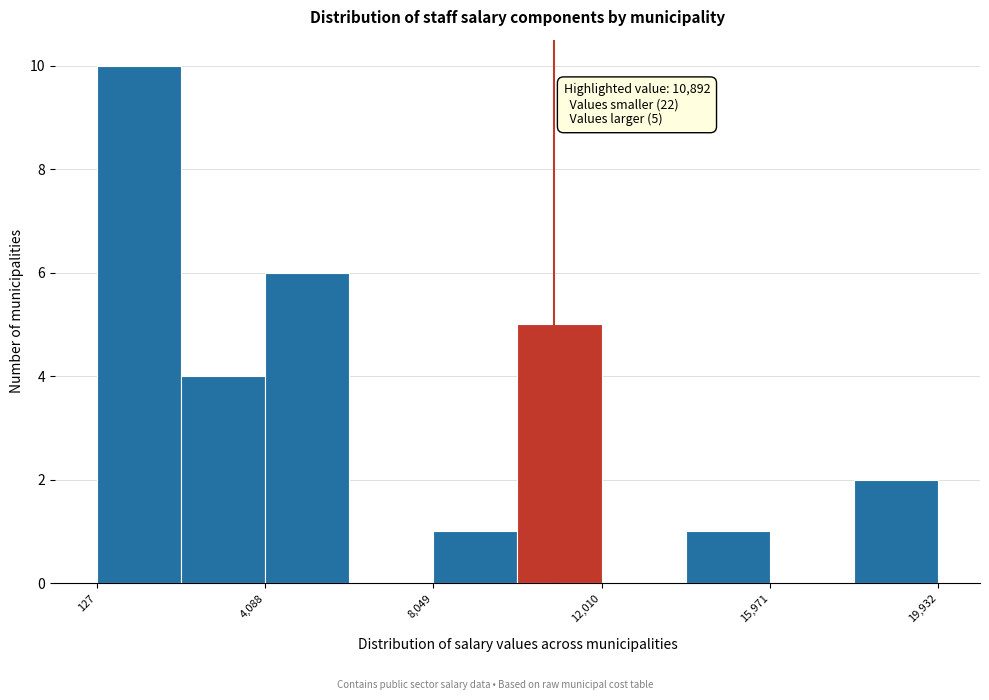

Around what value on the x-axis is the tallest bar? Give the approximate position of its centre, as read against the axis.

1000